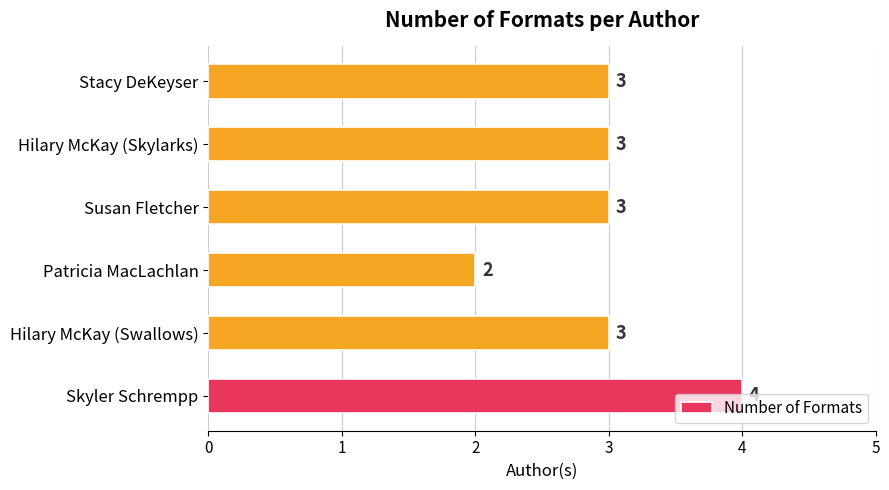

Is it true that the value at Hilary McKay (Skylarks) is 3?

True